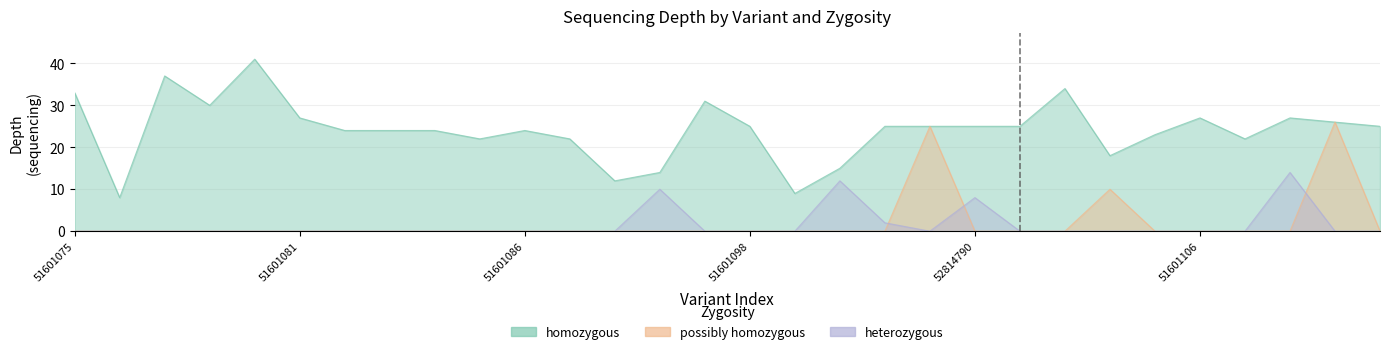

At which category does the chart reach its peak across all series?

51601080